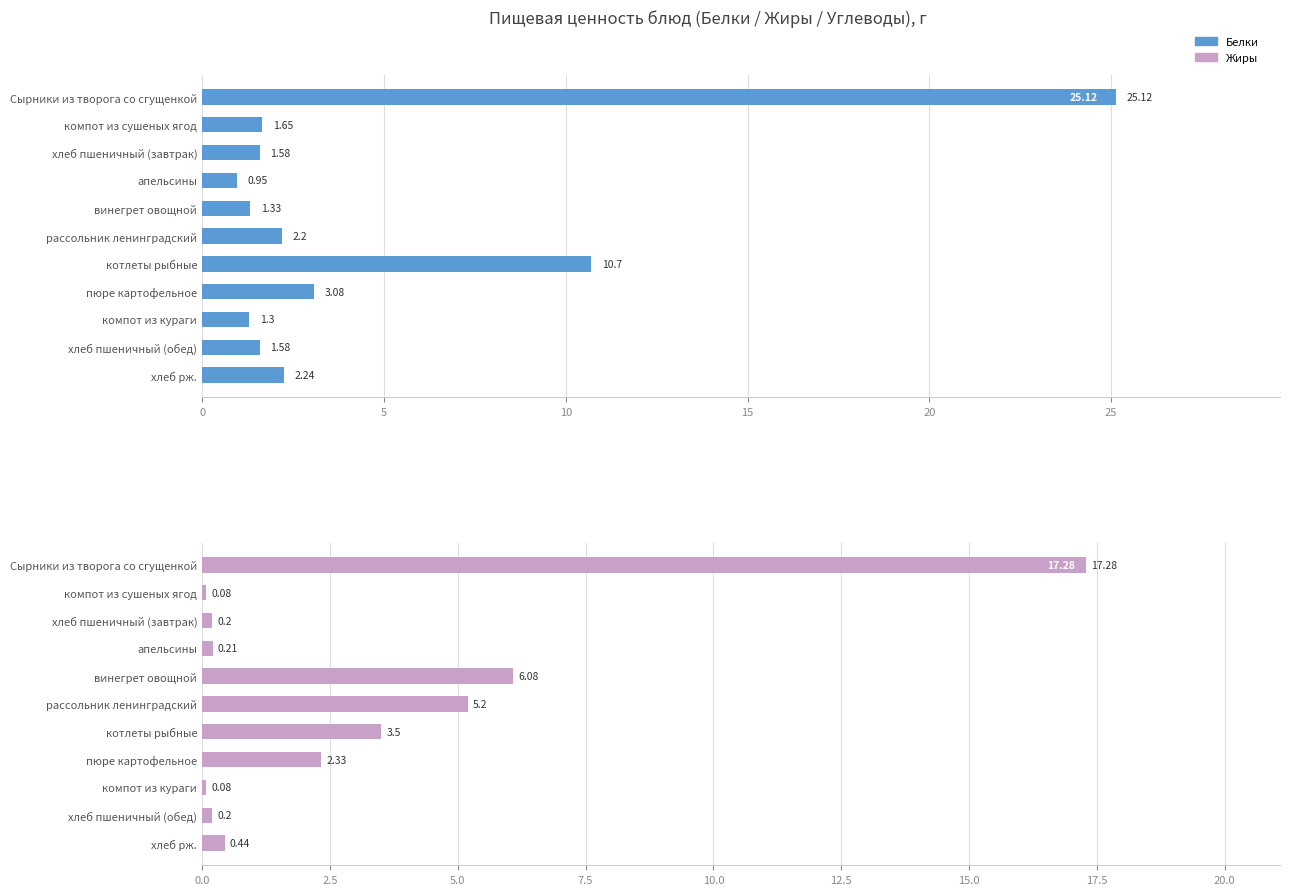

What is the difference between the maximum and minimum values in the Жиры series?

17.2